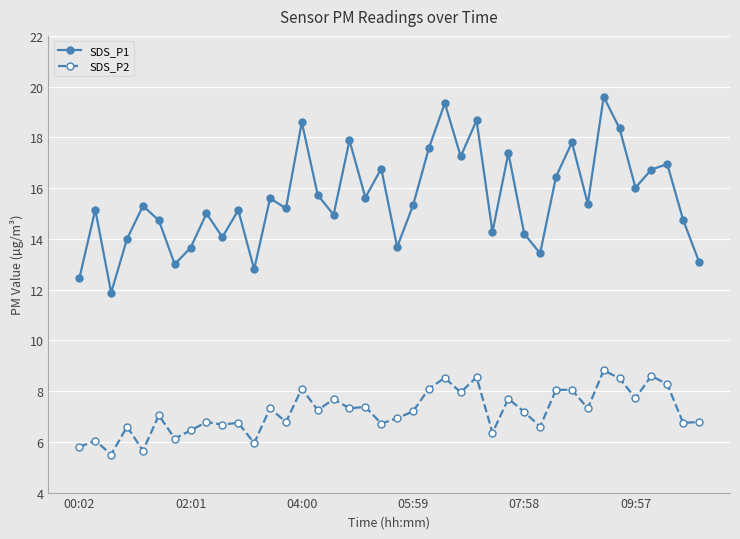

Rank the series by their average value, from lowest to highest.

SDS_P2, SDS_P1